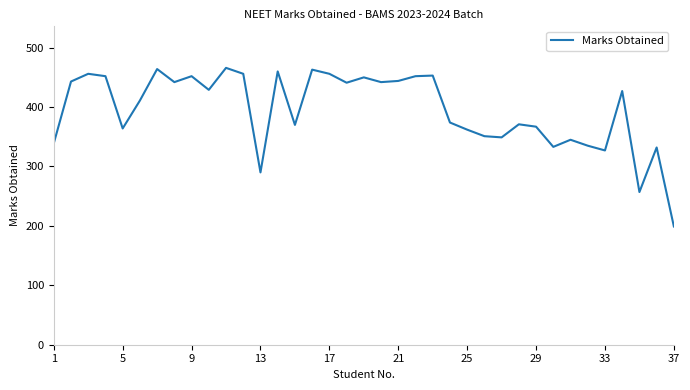

What is the greatest value displayed?

466